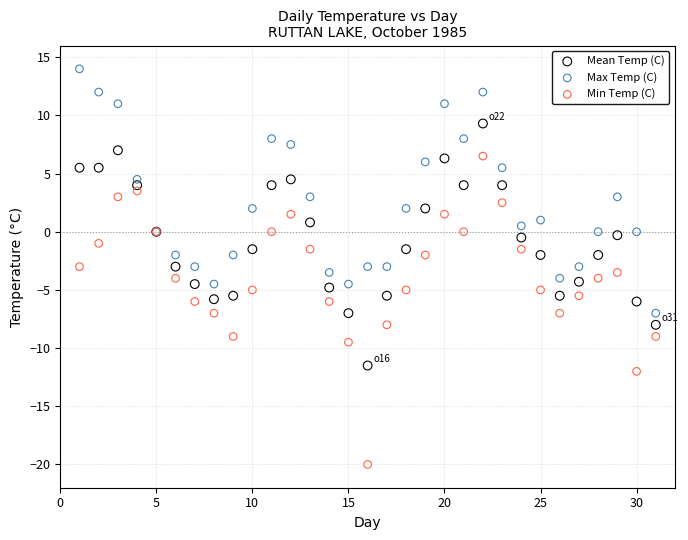

Which series contains the highest Y value?

Max Temp (C)